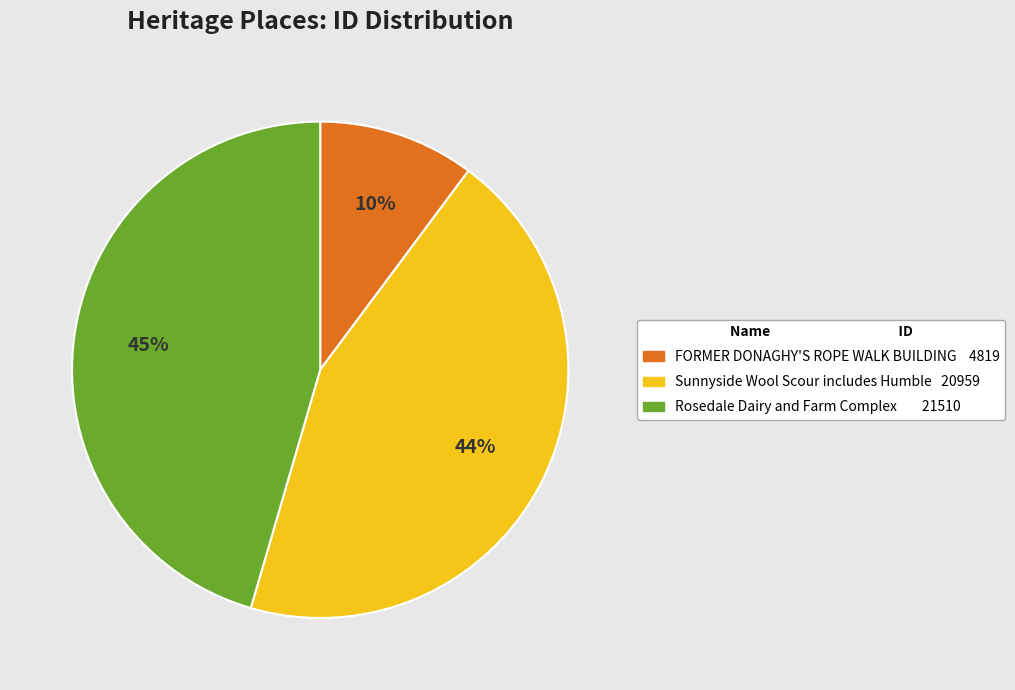

Which category has the smallest portion of the pie?

FORMER DONAGHY'S ROPE WALK BUILDING